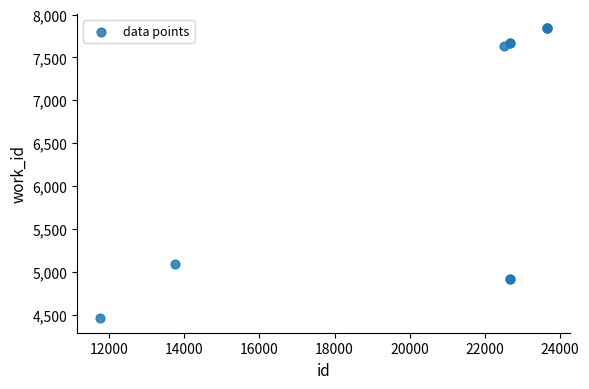

What Y value in the scatter plot is closest to 6150?

5090